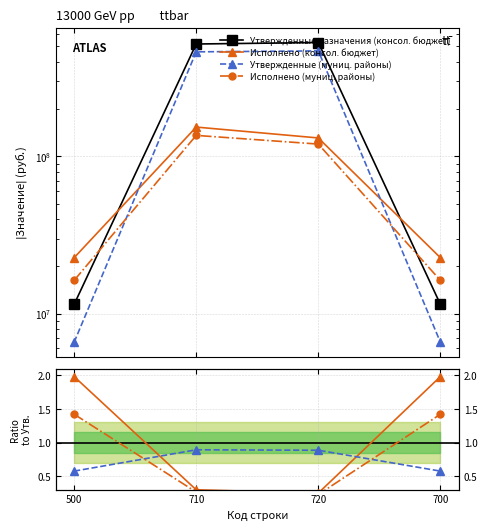

Where is the first local maximum for Утвержденные назначения (консол. бюджет)?

720